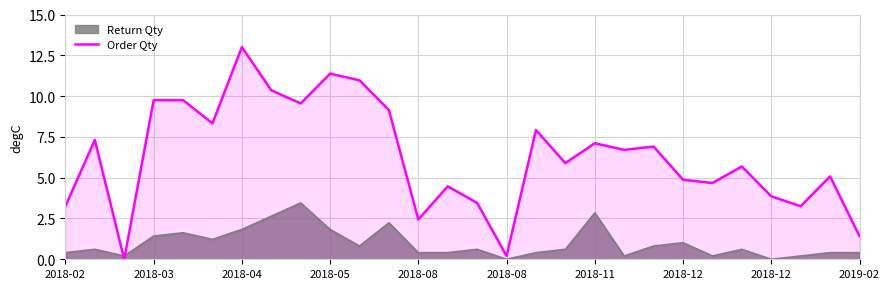

What is the change in value from 13 to 20?

+2.4